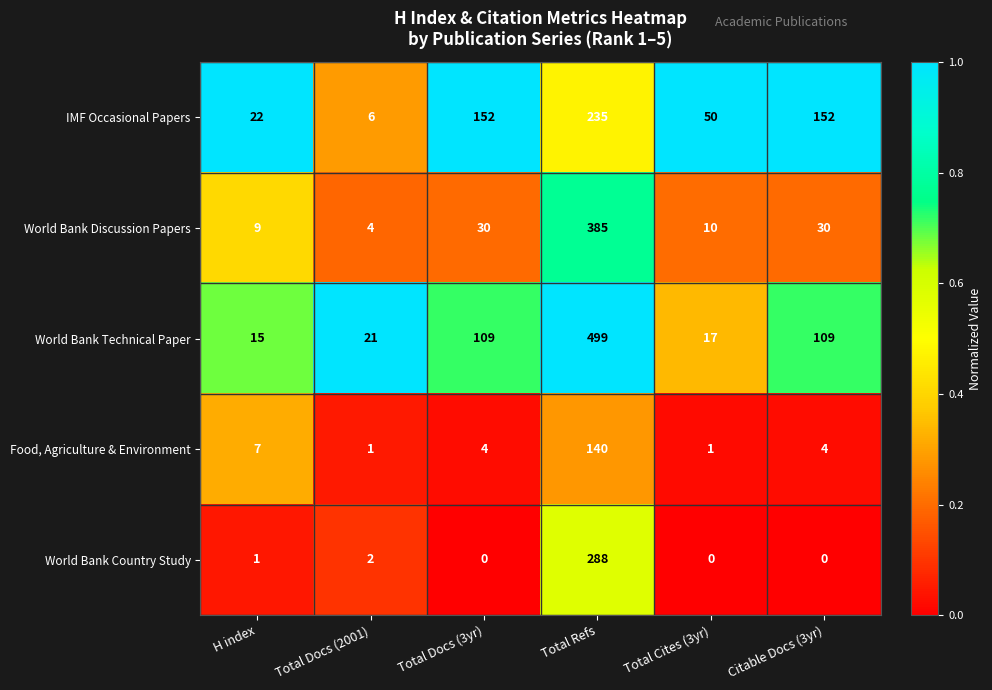

What is the difference between the highest and lowest values at Total Docs (2001)?

20